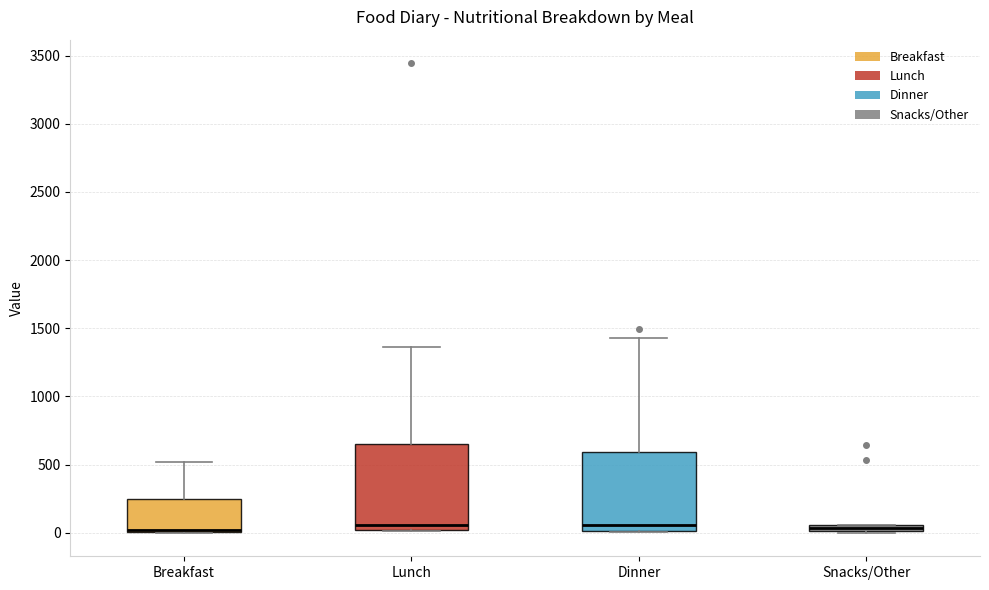

Comparing the boxes themselves (not the whiskers), which one is the tallest?

Lunch